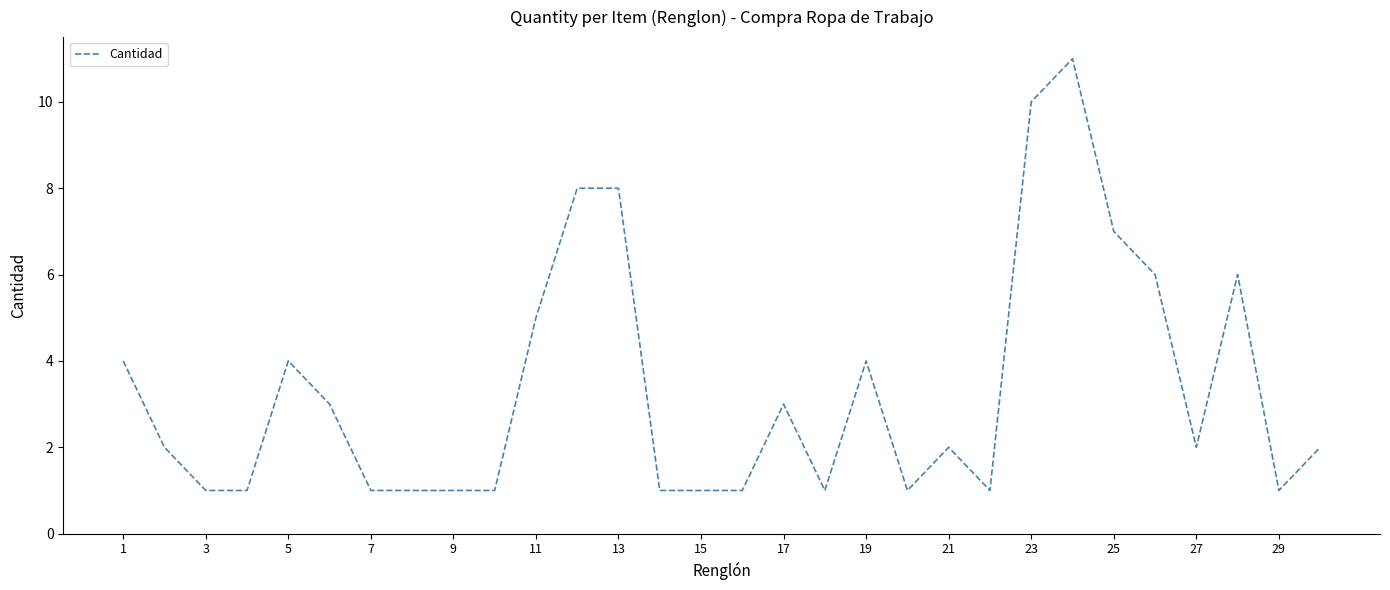

What is the greatest value displayed?

11